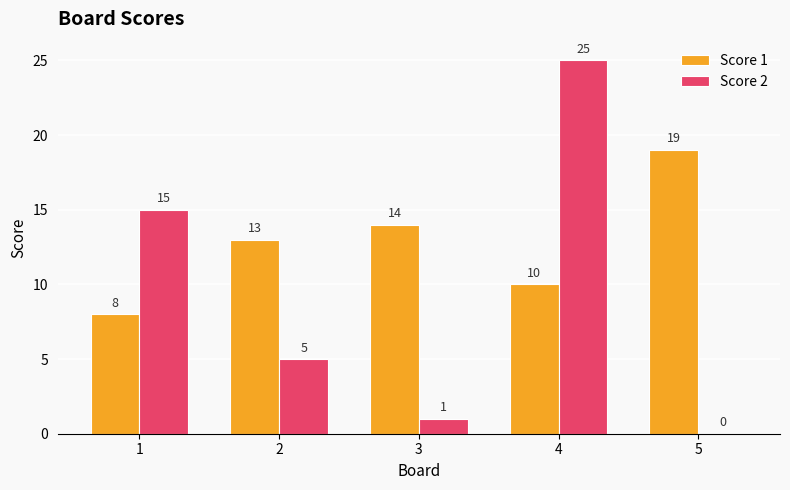

What are all the series names shown in the legend?

Score 1, Score 2